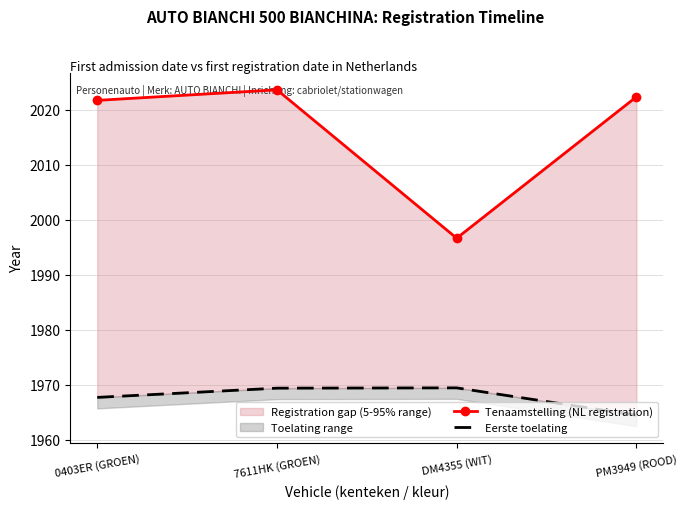

True or false: Eerste toelating has a value of 2876.9 at PM3949 (ROOD).

False